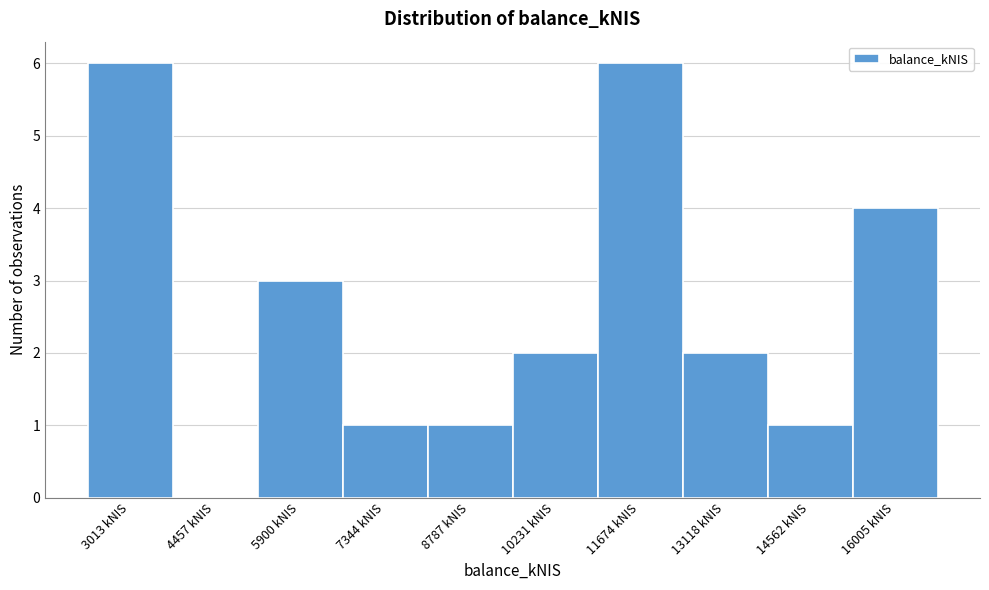

Reading right to left, list all the values displayed in this chart.

16005 kNIS=4	14562 kNIS=1	13118 kNIS=2	11674 kNIS=6	10231 kNIS=2	8787 kNIS=1	7344 kNIS=1	5900 kNIS=3	4457 kNIS=0	3013 kNIS=6